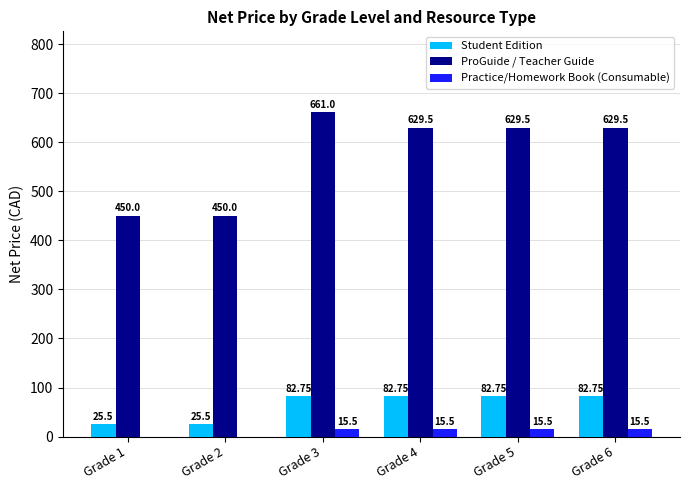

Reading left to right, what are all the values shown in this chart?

Student Edition: Grade 1=25.5	Grade 2=25.5	Grade 3=82.8	Grade 4=82.8	Grade 5=82.8	Grade 6=82.8
ProGuide / Teacher Guide: Grade 1=450.0	Grade 2=450.0	Grade 3=661.0	Grade 4=629.5	Grade 5=629.5	Grade 6=629.5
Practice/Homework Book (Consumable): Grade 1=0.0	Grade 2=0.0	Grade 3=15.5	Grade 4=15.5	Grade 5=15.5	Grade 6=15.5